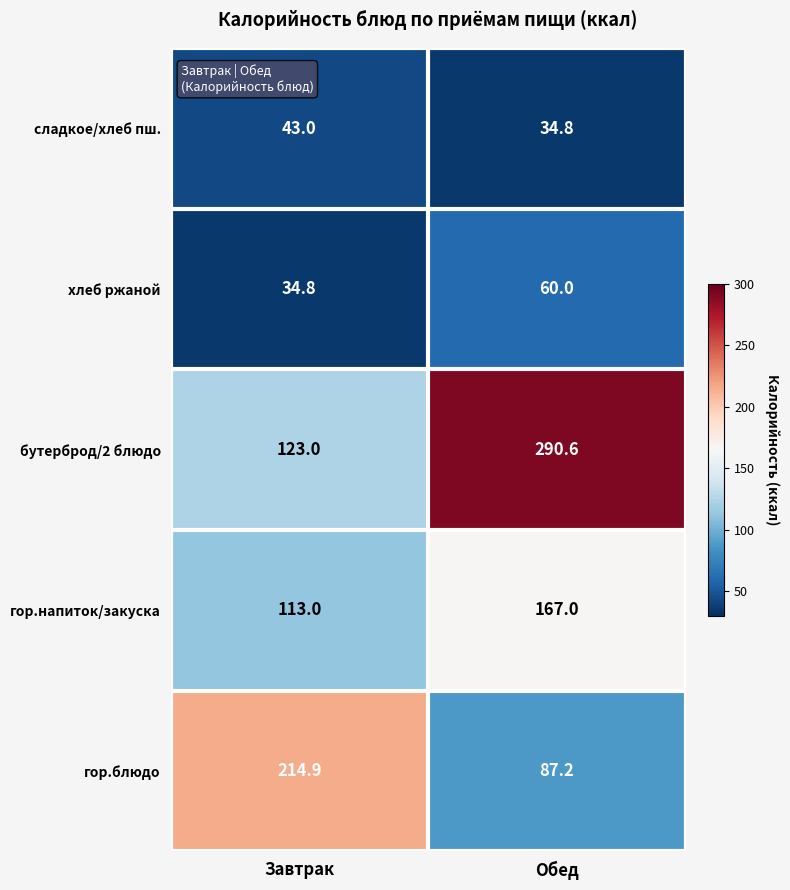

Reading left to right, extract all data points from this chart.

сладкое/хлеб пш.: Завтрак=43.0	Обед=34.8
хлеб ржаной: Завтрак=34.8	Обед=60.0
бутерброд/2 блюдо: Завтрак=123.0	Обед=290.6
гор.напиток/закуска: Завтрак=113.0	Обед=167.0
гор.блюдо: Завтрак=214.9	Обед=87.2